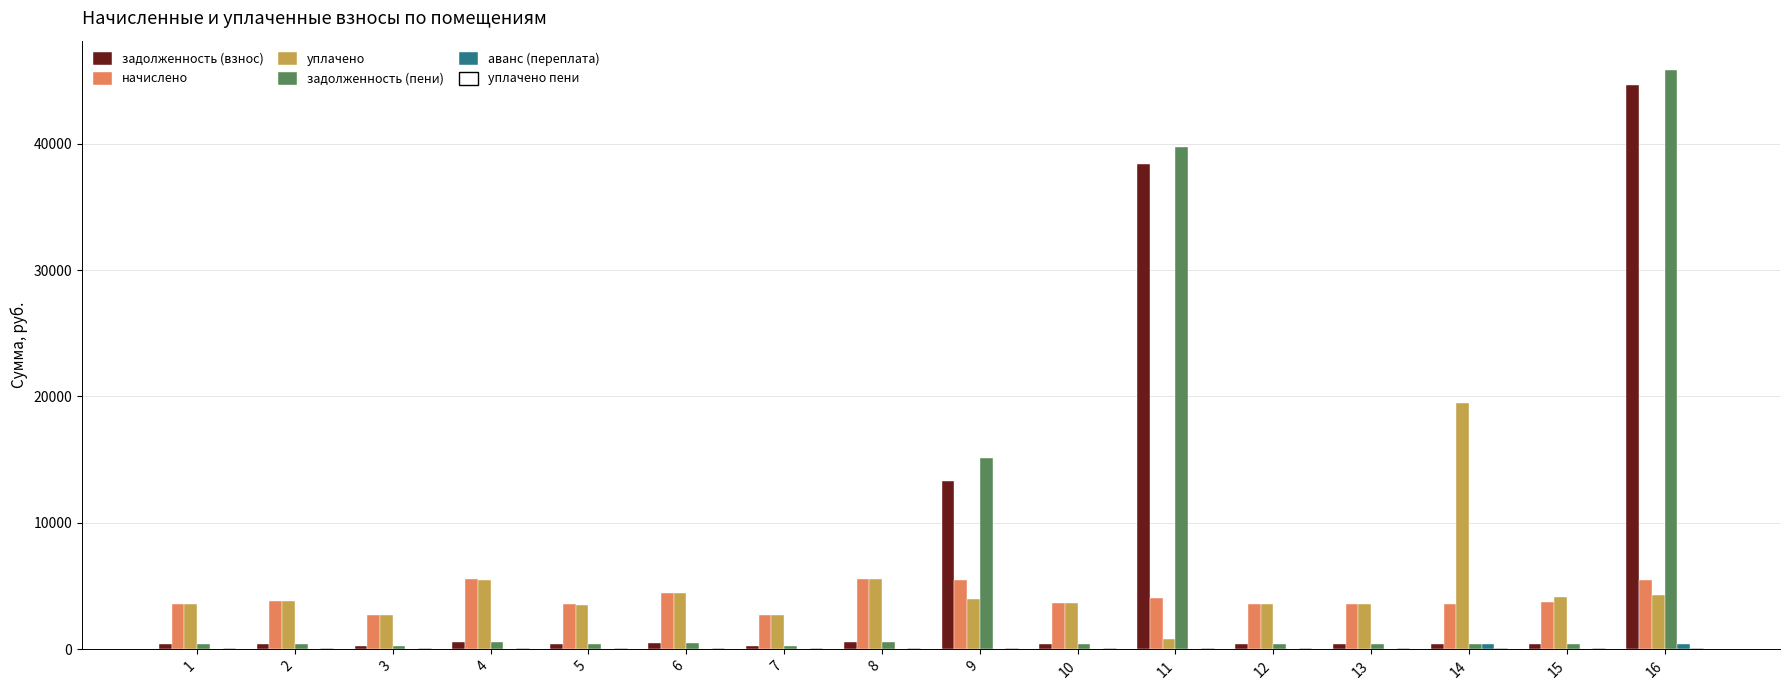

How many groups of bars are there?

16